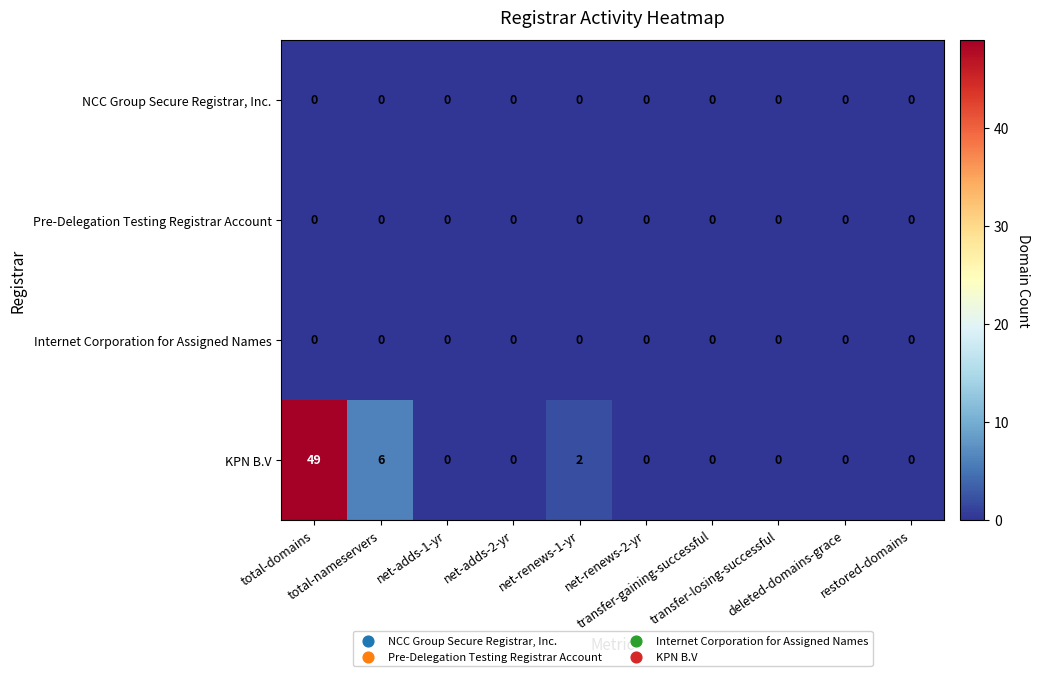

Which series has the largest total across all categories?

KPN B.V